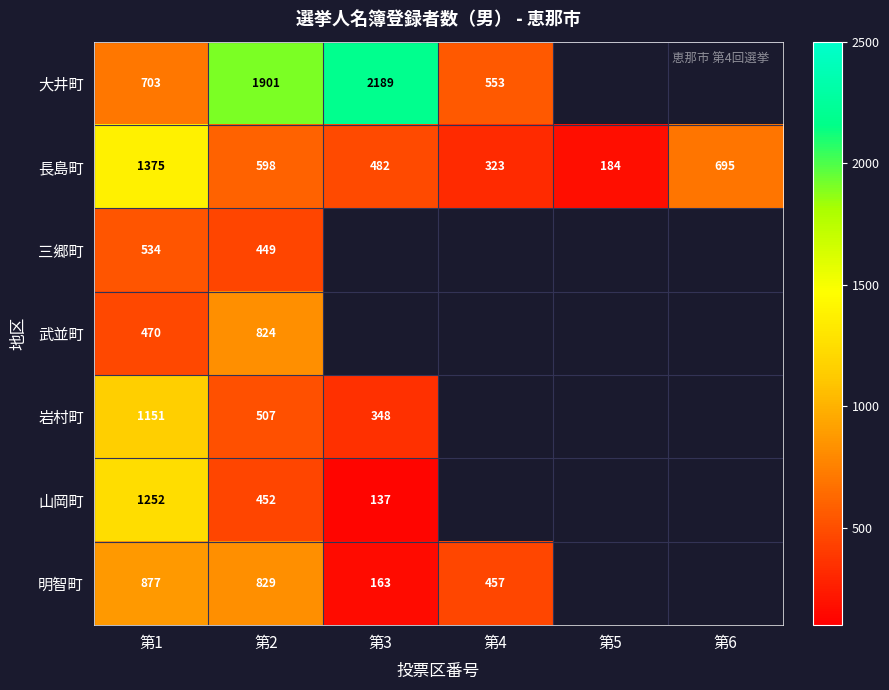

At which category is the sum across all series the highest?

第1